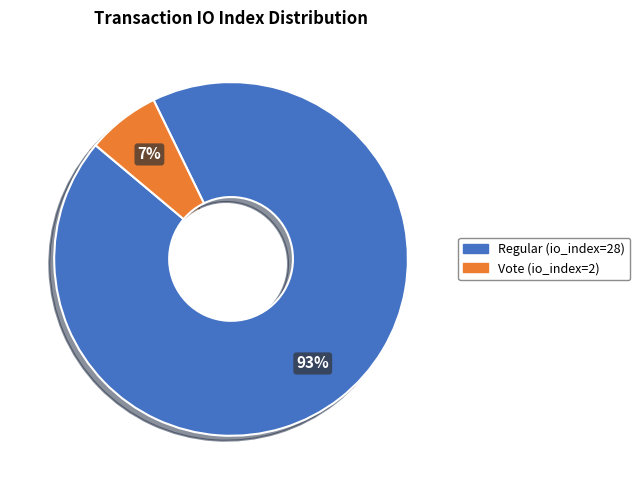

To the nearest percent, what is the combined percentage of Regular (io_index=28) and Vote (io_index=2)?

100%